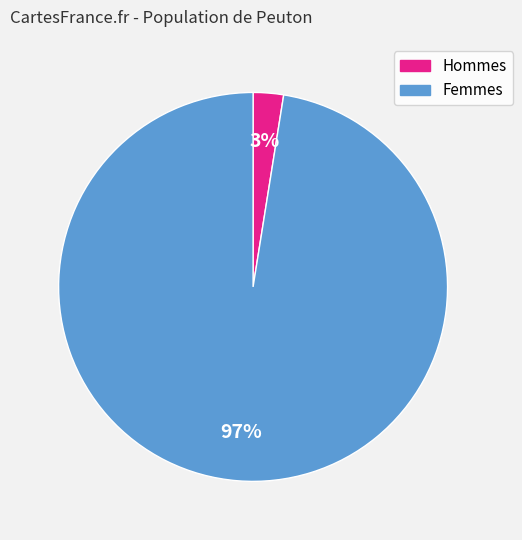

Is there a majority slice in this chart?

Yes